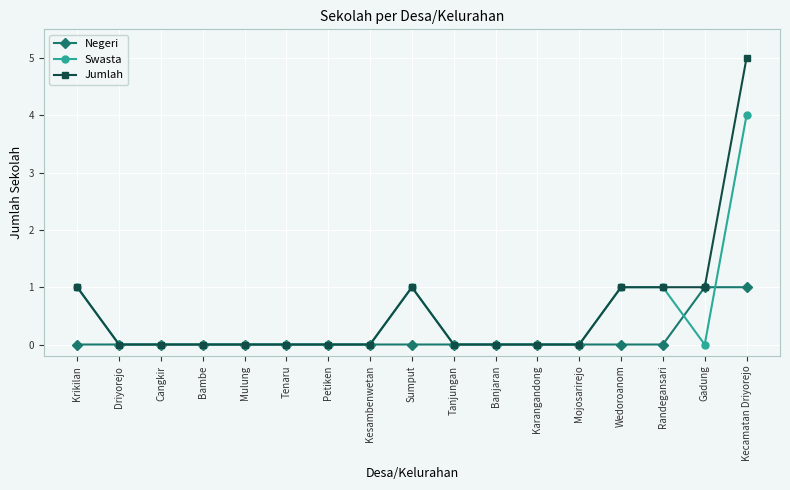

What is the greatest value displayed?

5